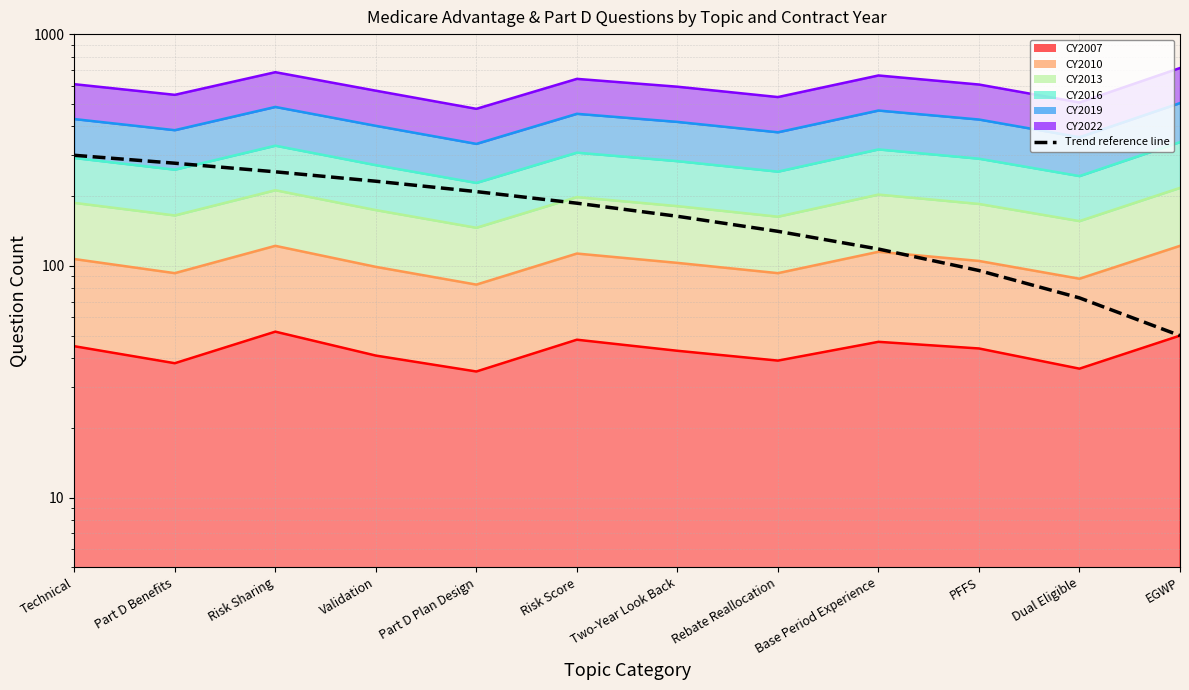

Is it true that the value at Two-Year Look Back is 163.6?

True